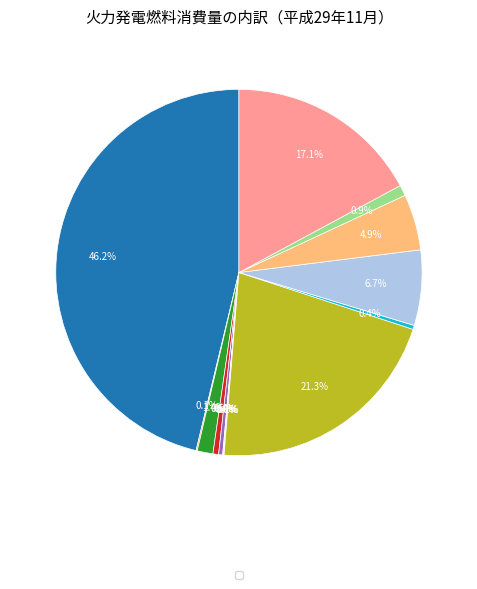

Does any single category account for the majority?

No